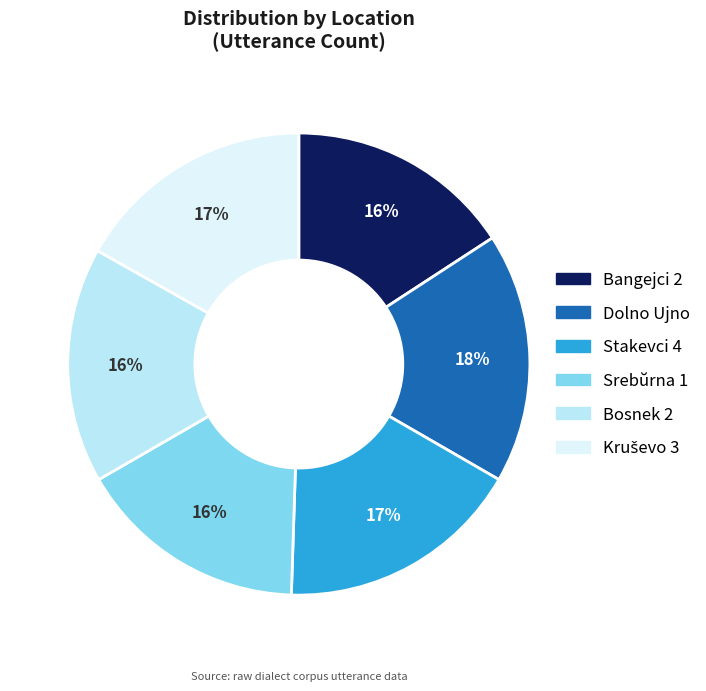

True or false: Bangejci 2 accounts for 29% of the total.

False